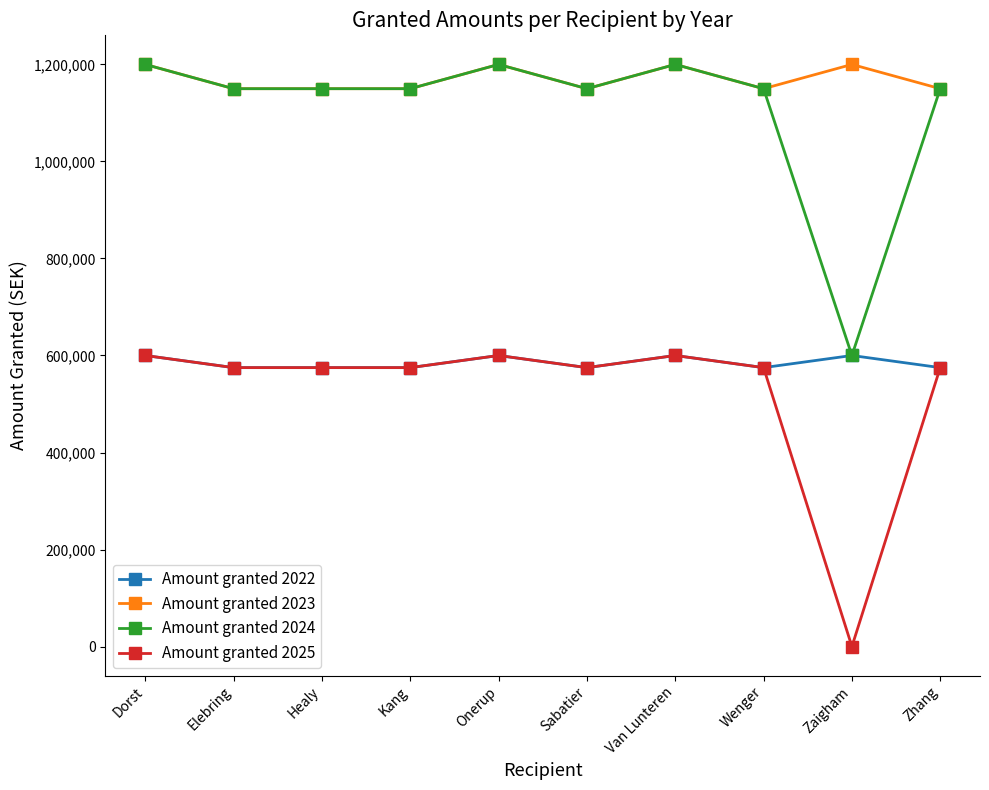

True or false: Amount granted 2023 and Amount granted 2025 cross at least once.

False